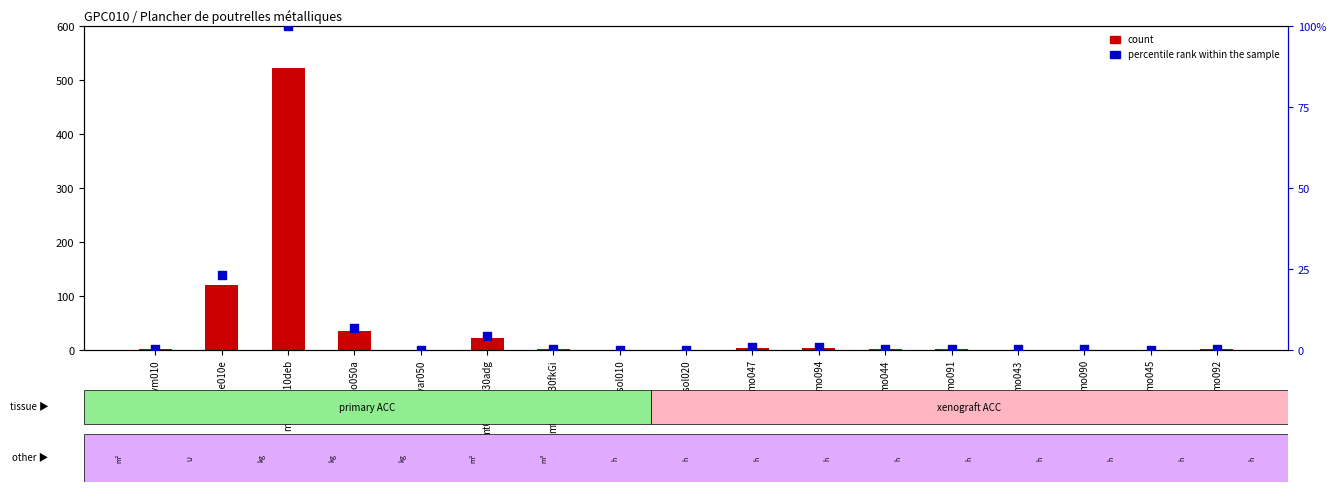

What is the total value across all series at mt07bce010e?

29.0